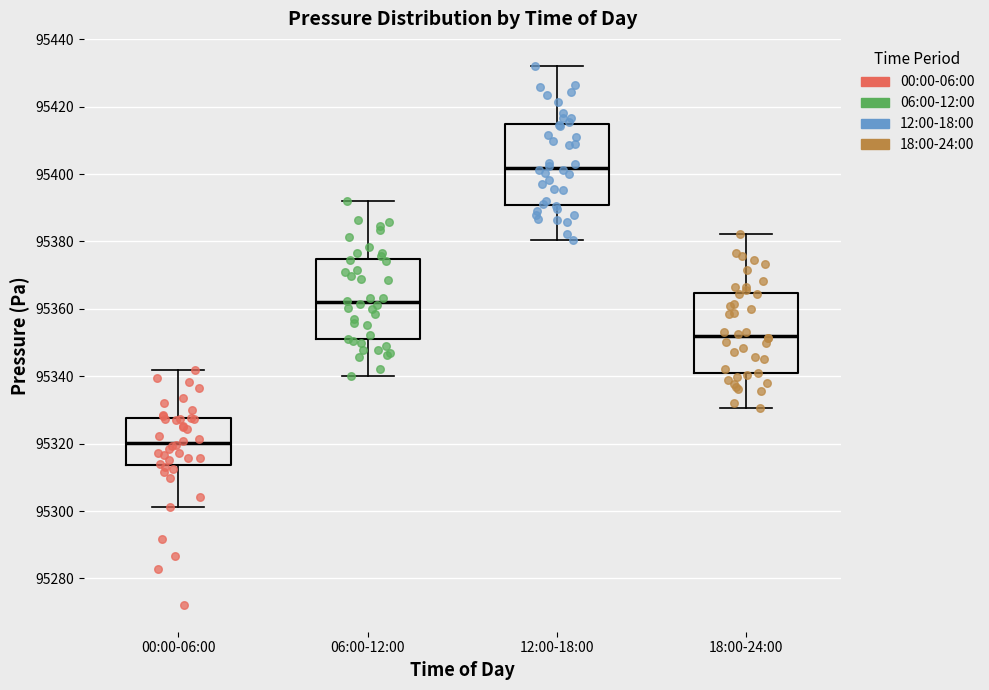

Where does the upper whisker of the box for 00:00-06:00 end on the y-axis? The values are not printed on the chart, so give them approximately, as read against the axis.

95342